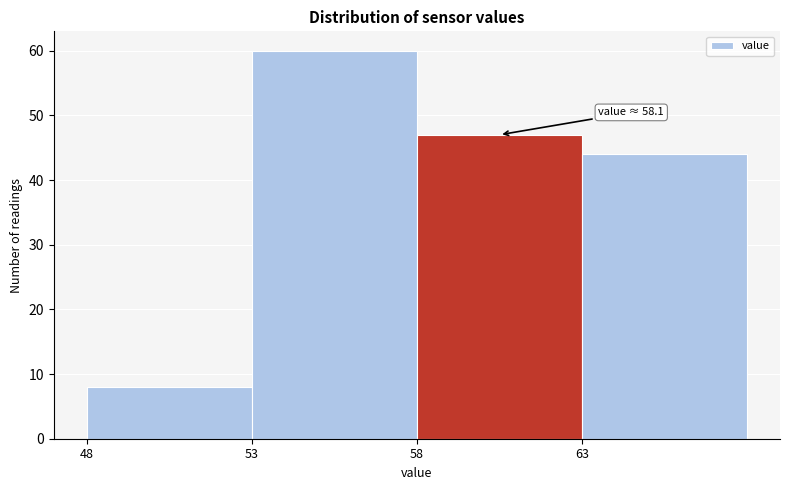

Which range on the x-axis has the tallest bar?

53 to 58